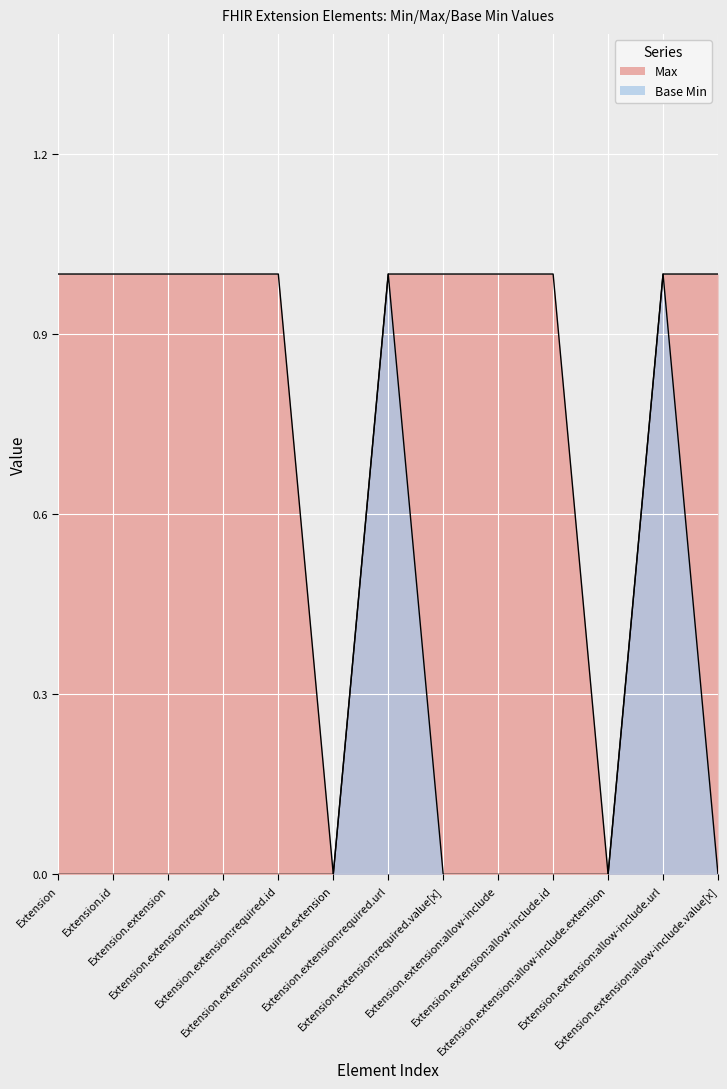

True or false: Base Min and Max cross at least once.

False